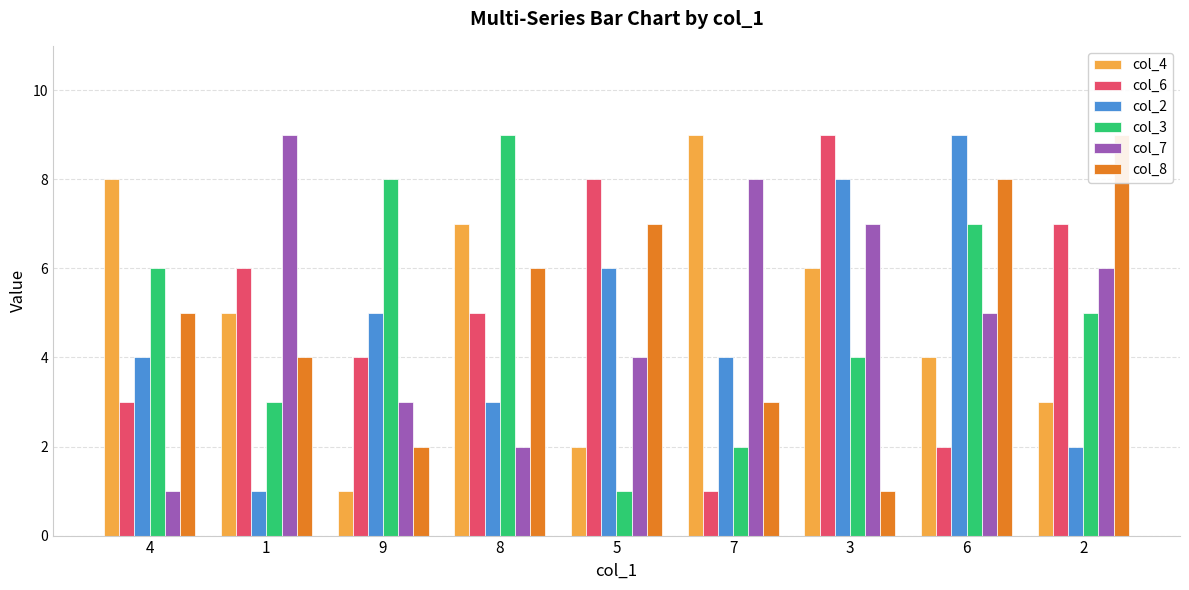

At which category is the sum across all series the highest?

3